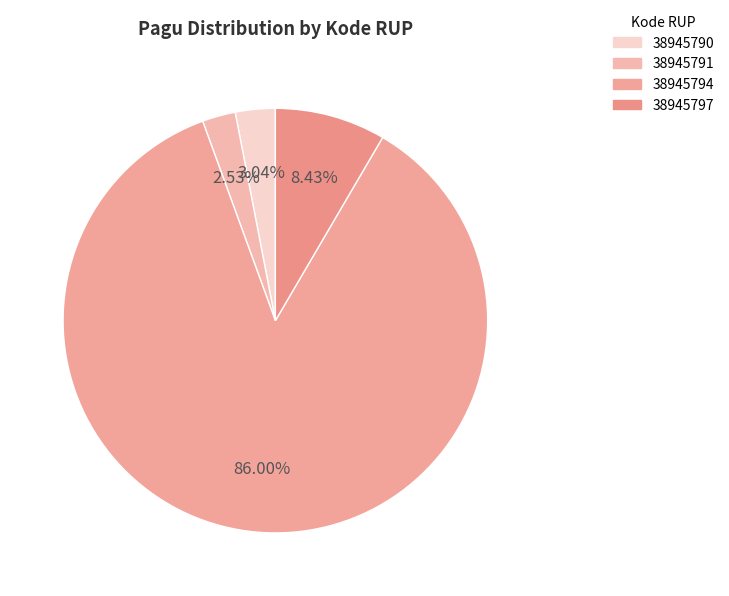

How many slices are in this pie chart?

4